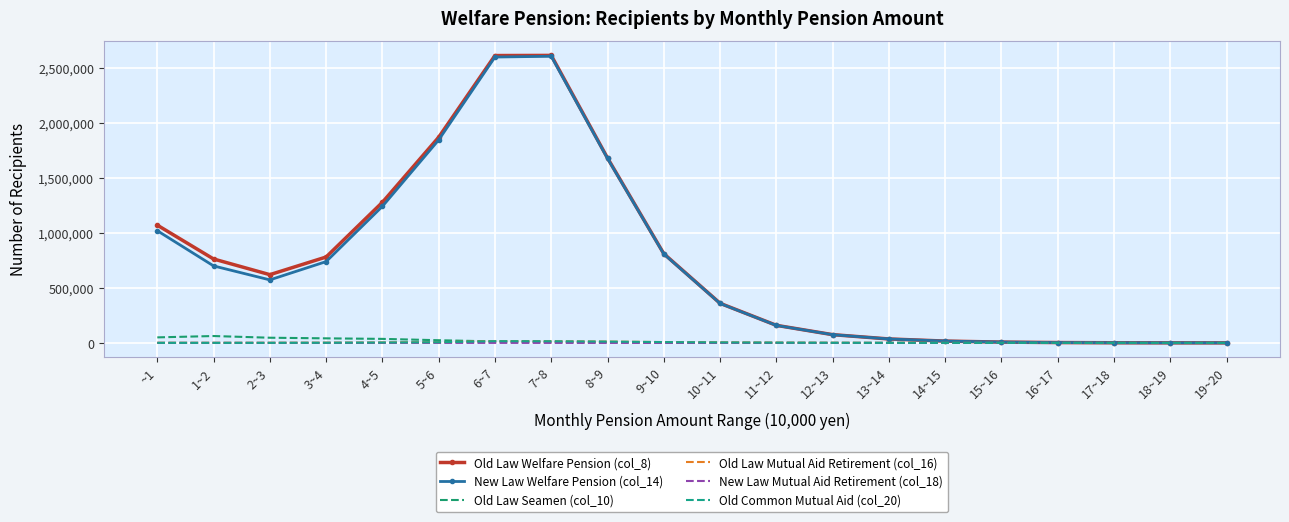

What is the average value of the Old Law Mutual Aid Retirement (col_16) series?

3817